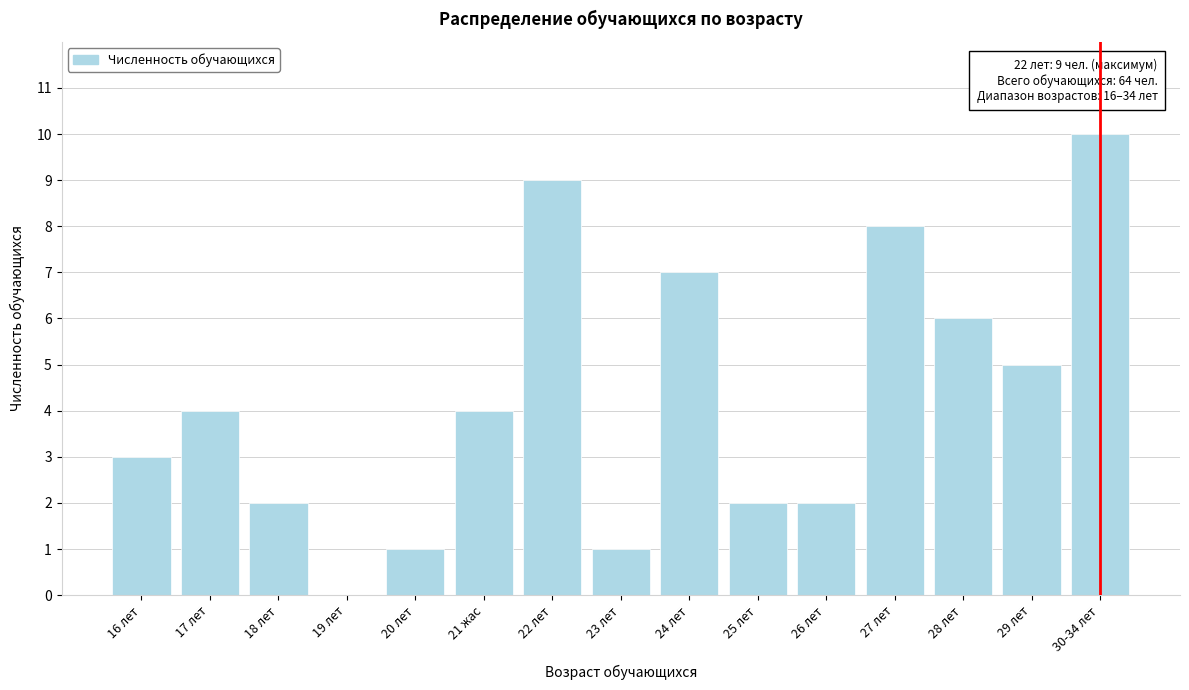

Reading right to left, list all the values displayed in this chart.

30-34 лет=10	29 лет=5	28 лет=6	27 лет=8	26 лет=2	25 лет=2	24 лет=7	23 лет=1	22 лет=9	21 жас=4	20 лет=1	19 лет=0	18 лет=2	17 лет=4	16 лет=3